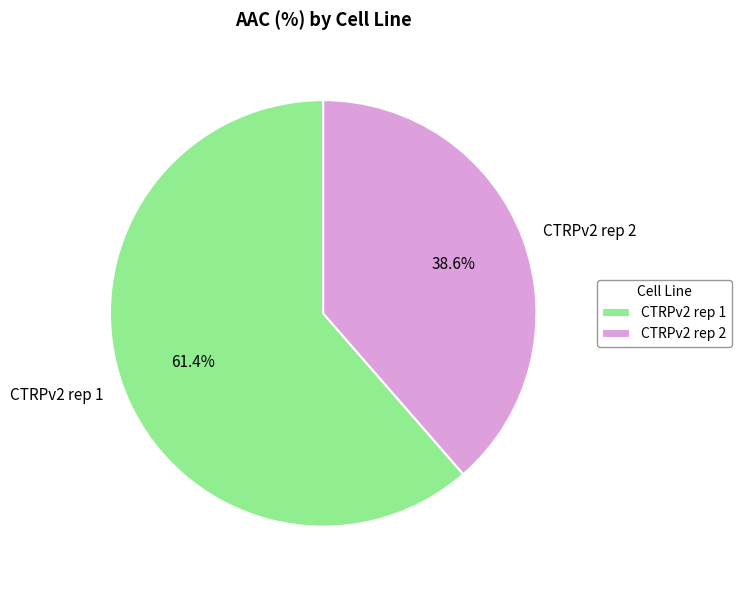

To the nearest percent, what percentage of the pie is CTRPv2 rep 2?

39%